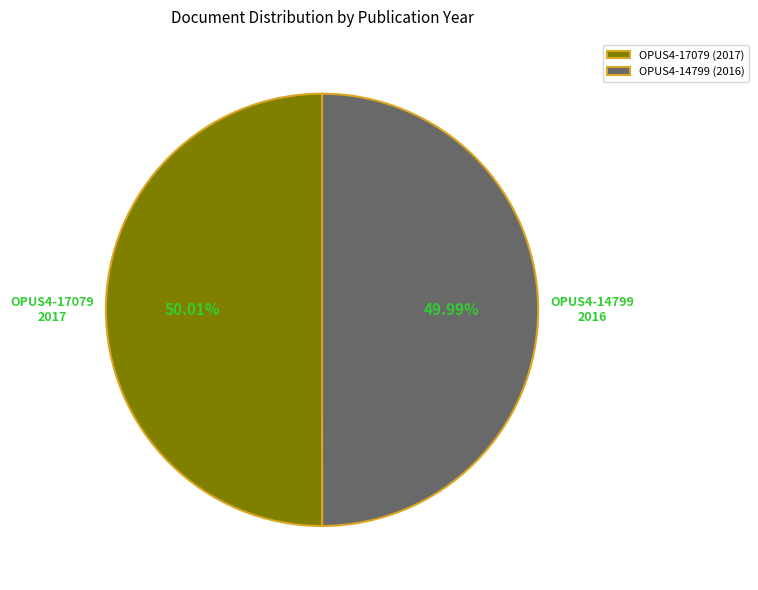

What is the ratio of the value at OPUS4-14799 (2016) to the value at OPUS4-17079 (2017)?

1.0